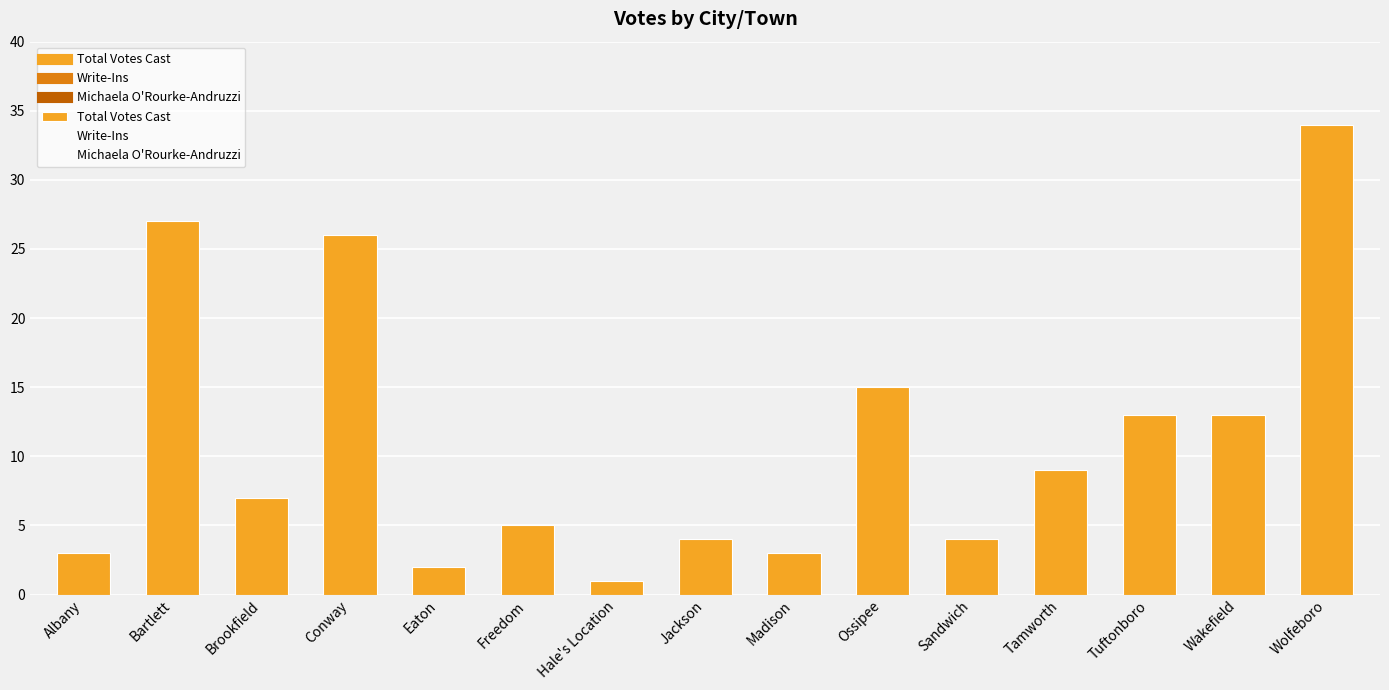

Where is the data nearest to the value 17?

Ossipee